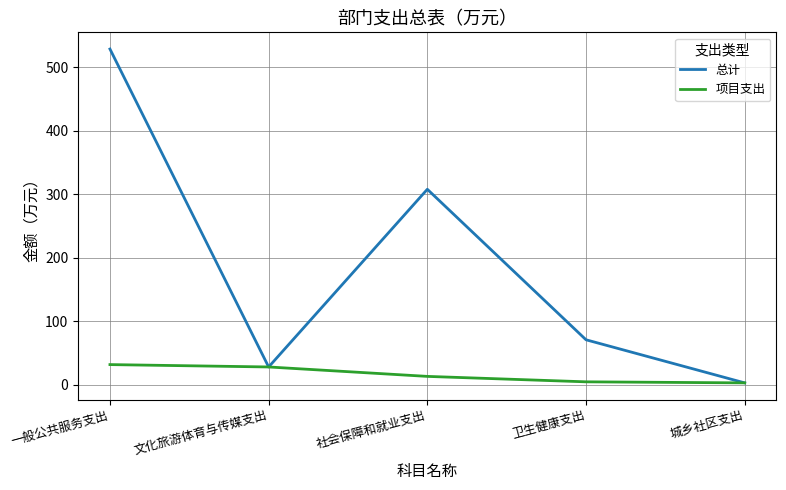

List the series in order of their peak value, highest first.

总计, 项目支出